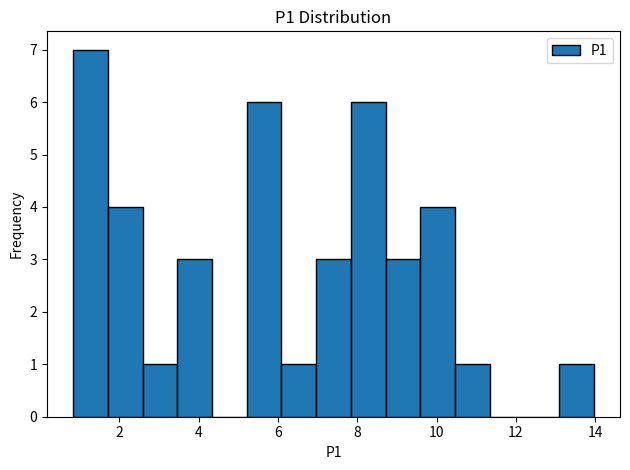

Reading left to right, list every bar in this chart as the range it spans on the x-axis followed by its height. Neither the bar edges nor the heights are printed on the chart, so give them approximately, as read against the axes.

0.8 to 1.8: 7
1.8 to 2.6: 4
2.6 to 3.4: 1
3.4 to 4.4: 3
4.4 to 5.2: 0
5.2 to 6.0: 6
6.0 to 7.0: 1
7.0 to 7.8: 3
7.8 to 8.8: 6
8.8 to 9.6: 3
9.6 to 10.4: 4
10.4 to 11.4: 1
11.4 to 12.2: 0
12.2 to 13.0: 0
13.0 to 14.0: 1